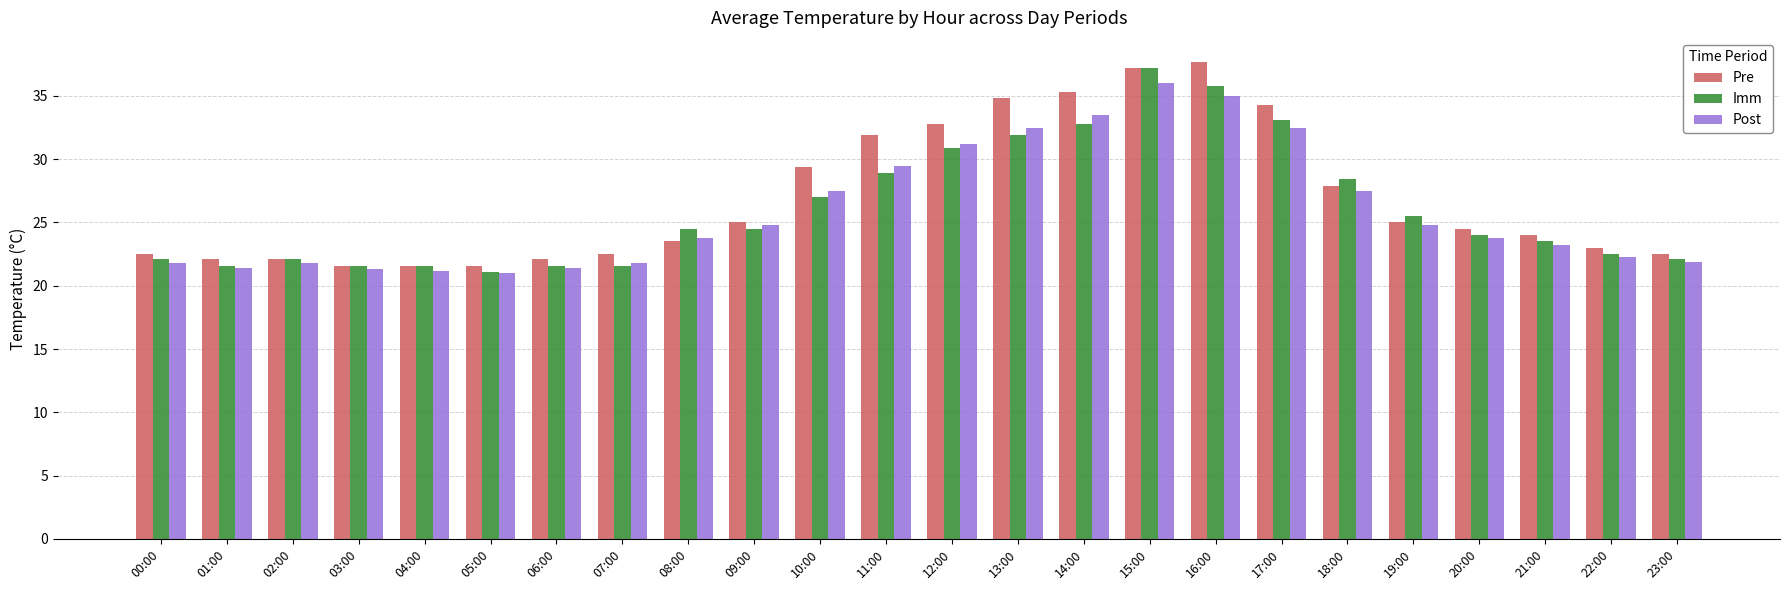

Is the value of Imm at 11:00 greater than the value of Pre at 08:00?

Yes